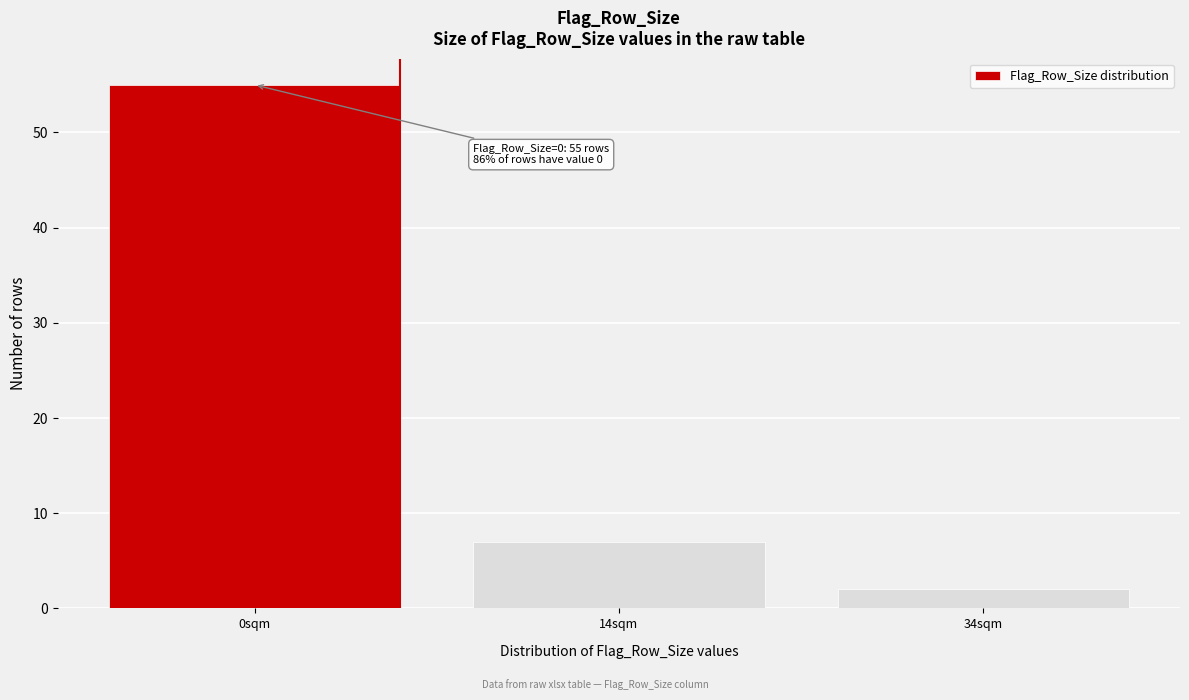

Reading right to left, list all the values displayed in this chart.

34sqm=2	14sqm=7	0sqm=55